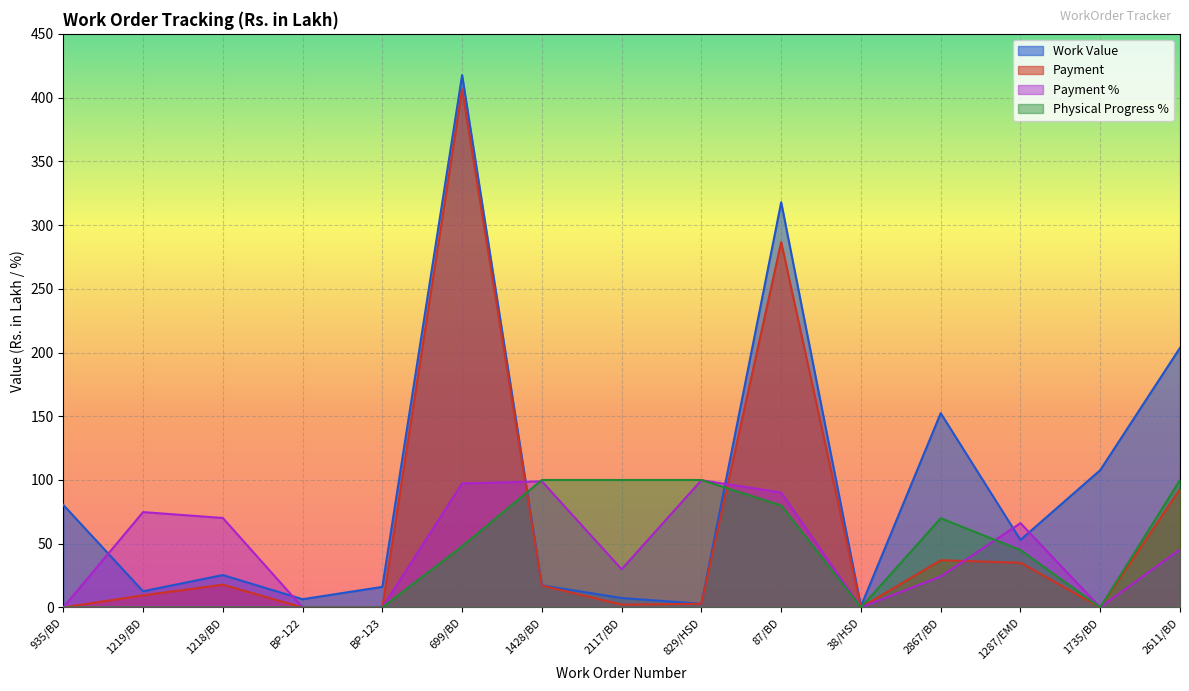

Is the value of Physical Progress % at 699/BD greater than the value of Payment % at 2611/BD?

Yes